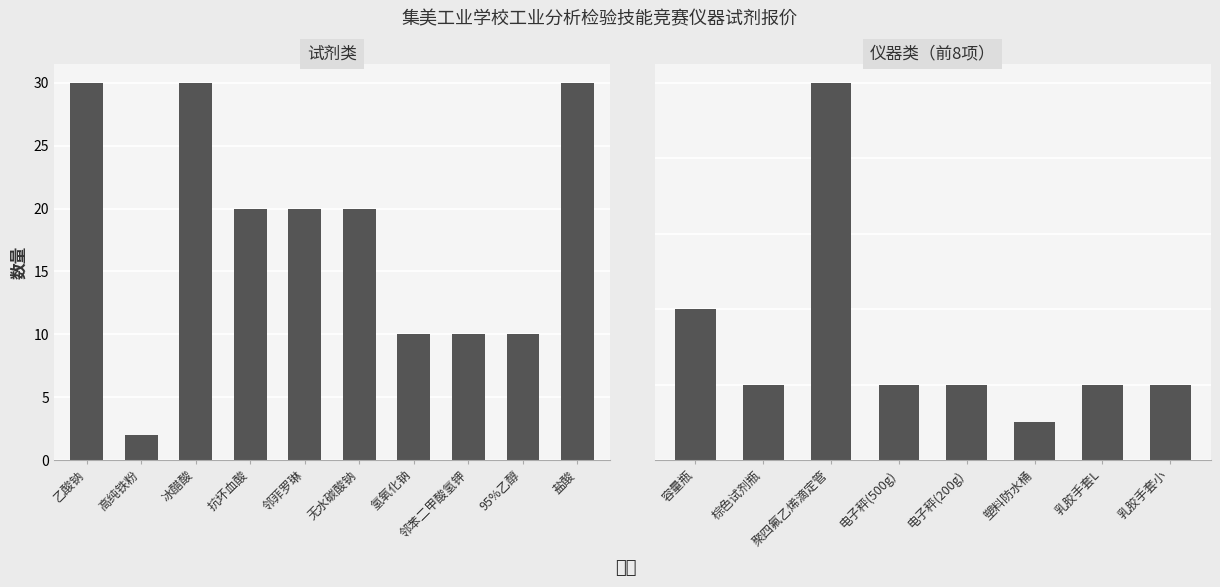

Which label corresponds to the largest value in the chart?

乙酸钠